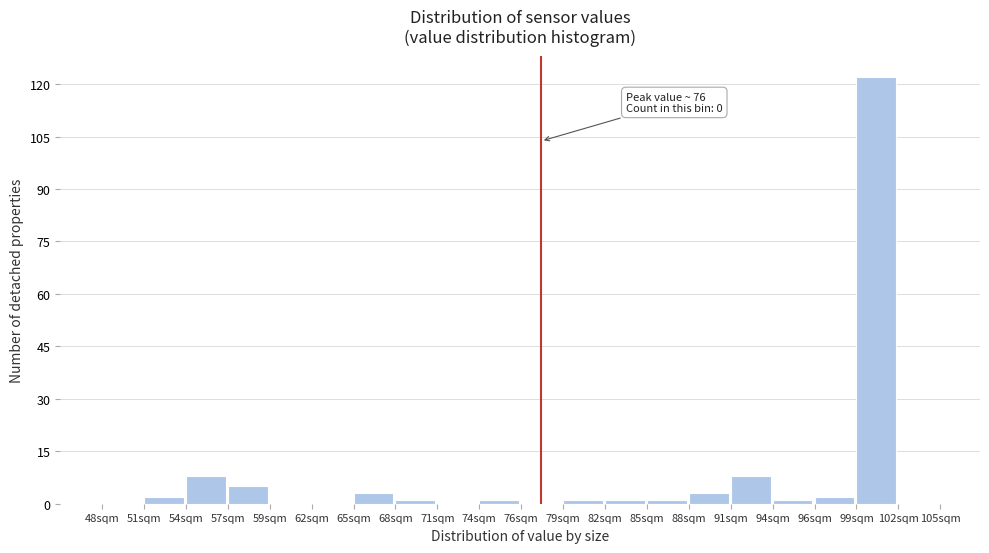

Over which range of the x-axis is the bar tallest?

99.30 to 102.15